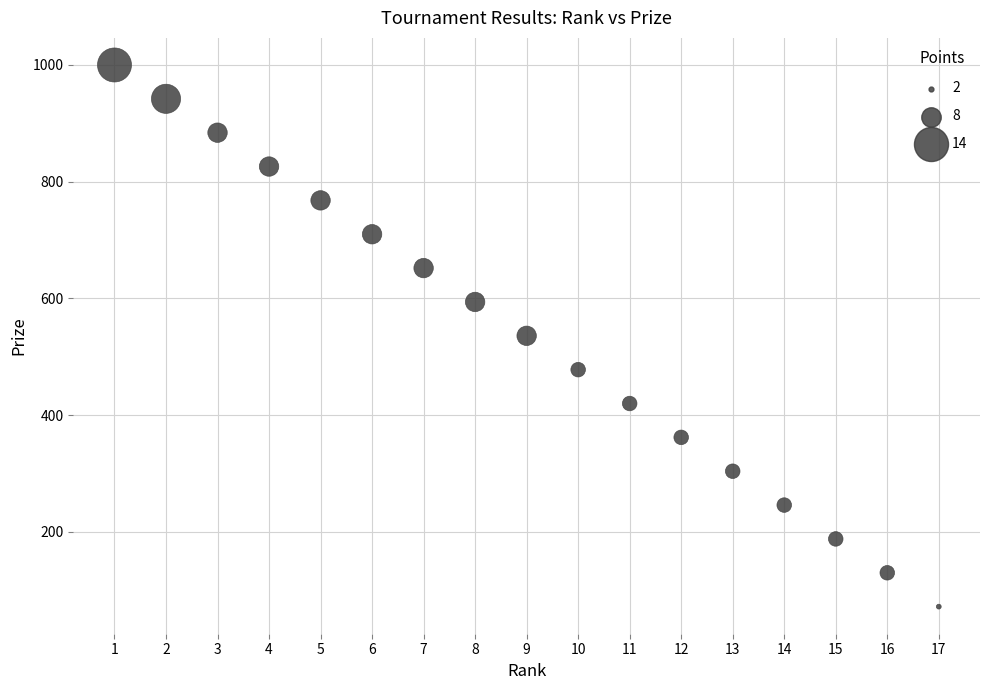

What is the range of Y values (max minus min)?

928